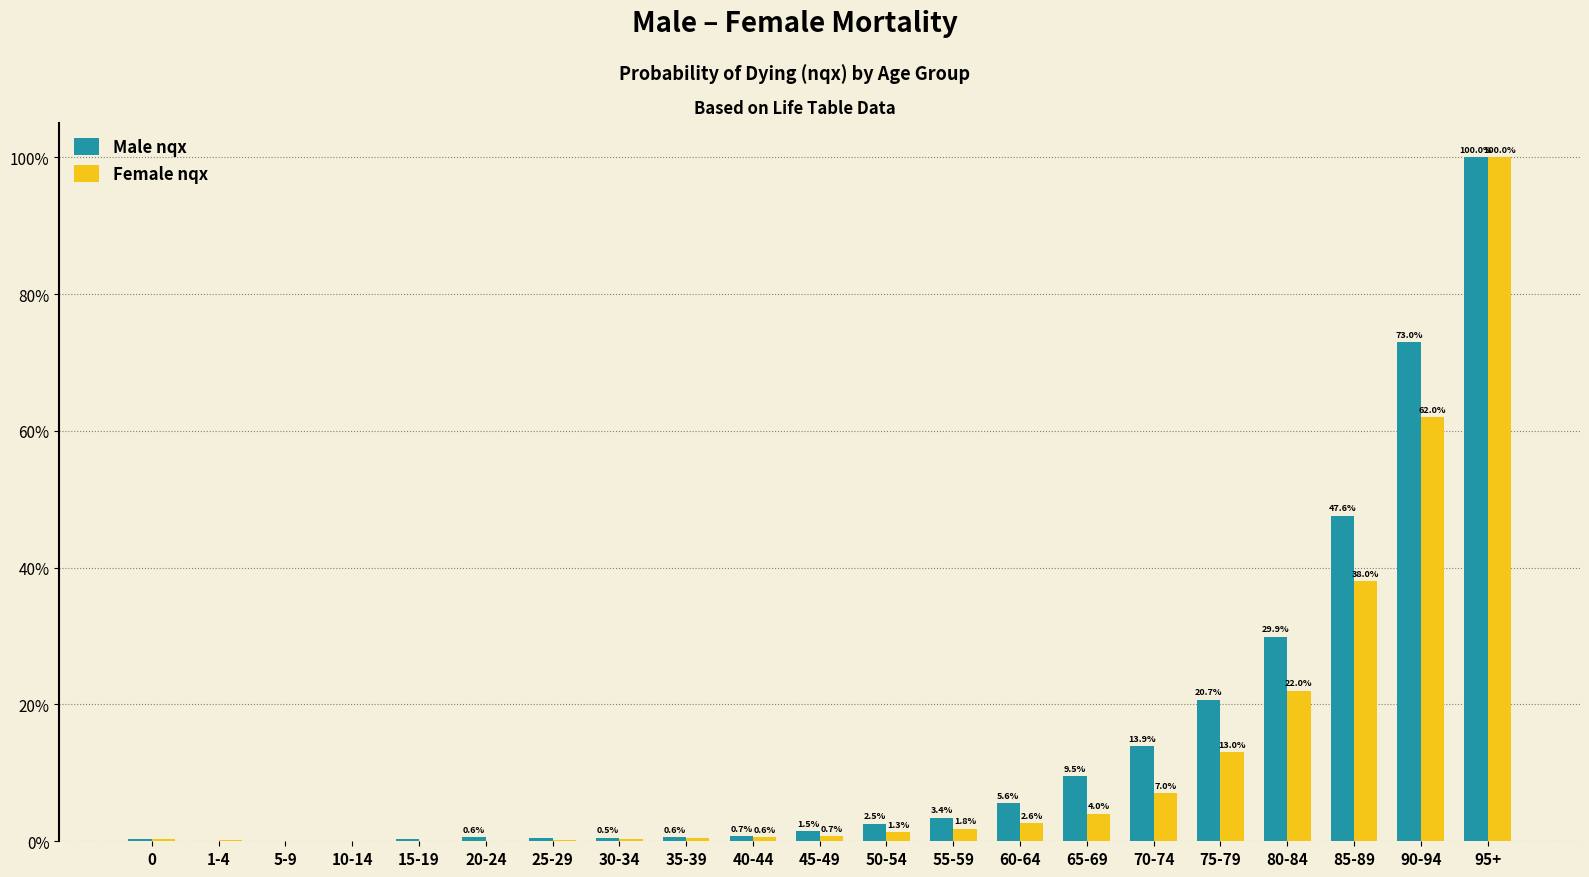

Is the value of Female nqx at 70-74 greater than the value of Male nqx at 1-4?

Yes